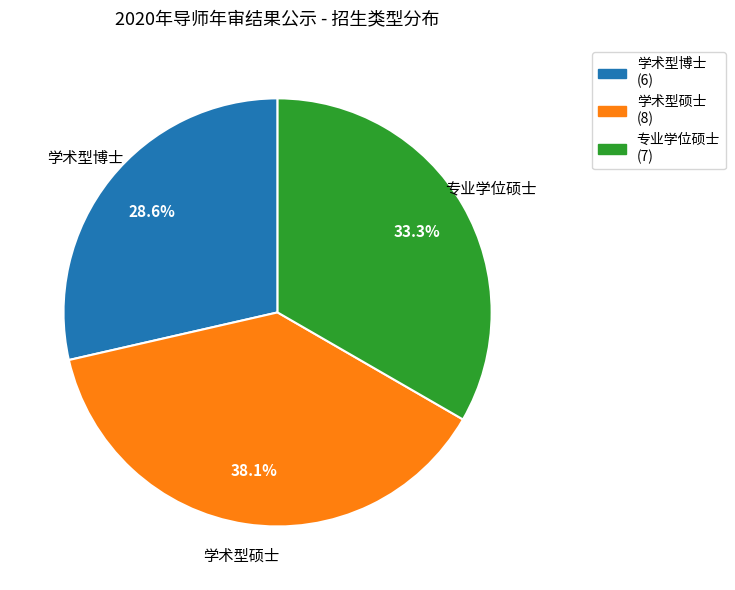

Which has a higher value, 学术型博士 or 学术型硕士?

学术型硕士